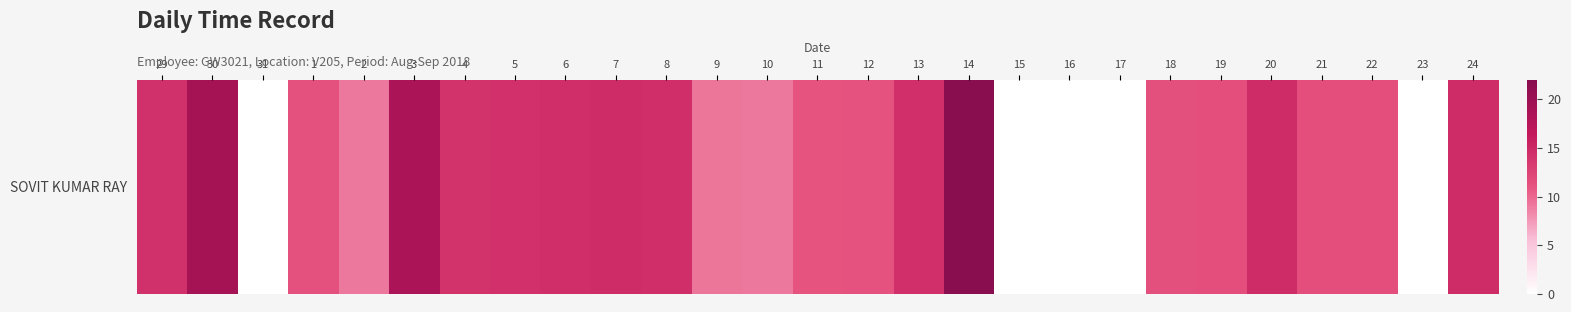

Count the number of values greater than 11.

19